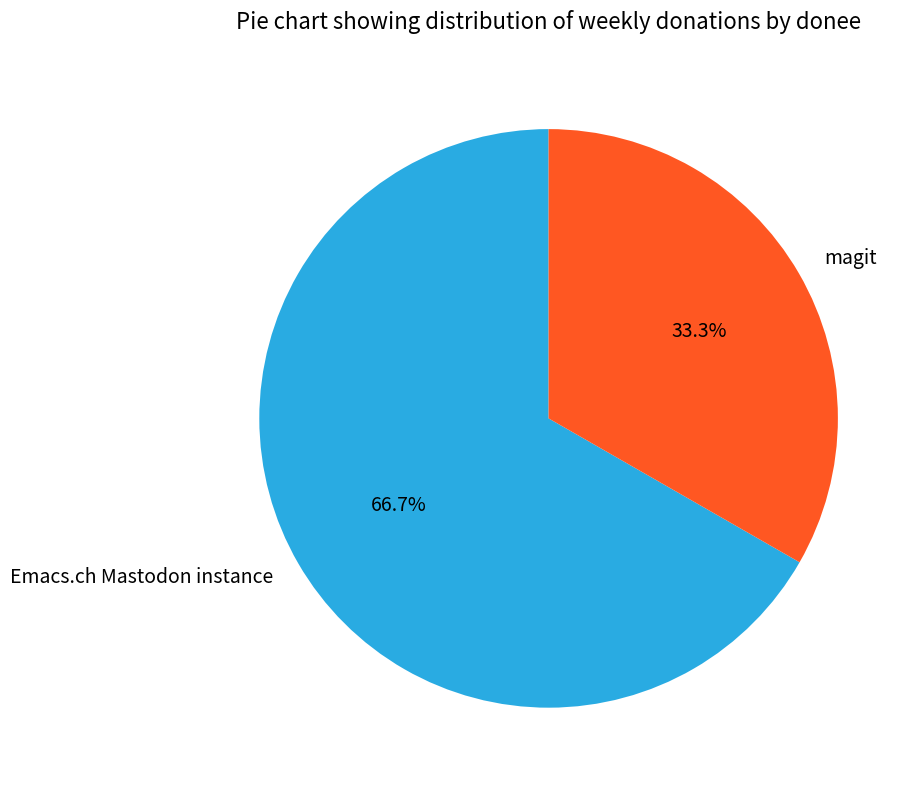

The Emacs.ch Mastodon instance slice represents 56% of the pie. True or false?

False